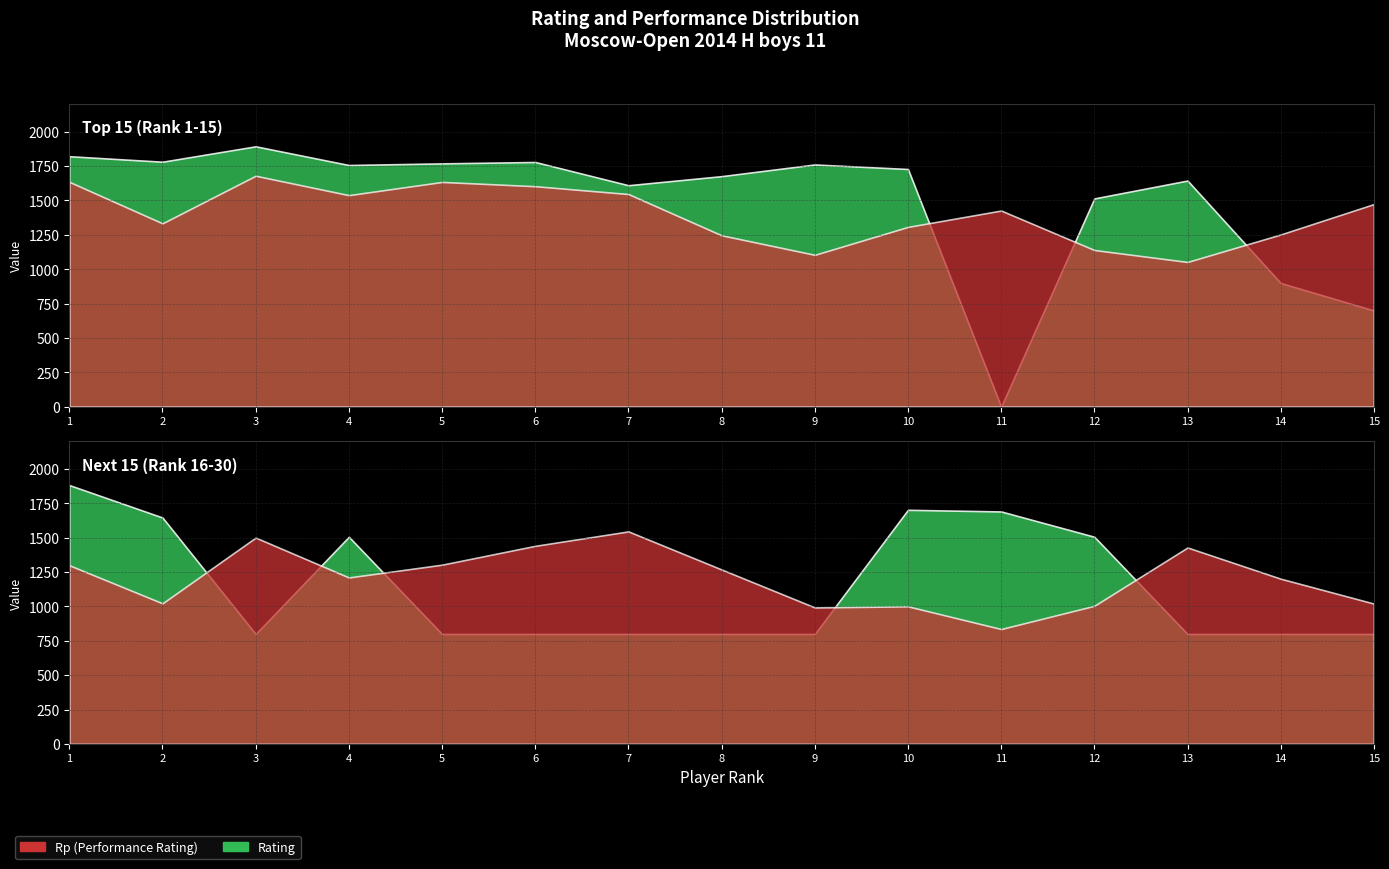

What is the difference between the highest and lowest values at 9?

657